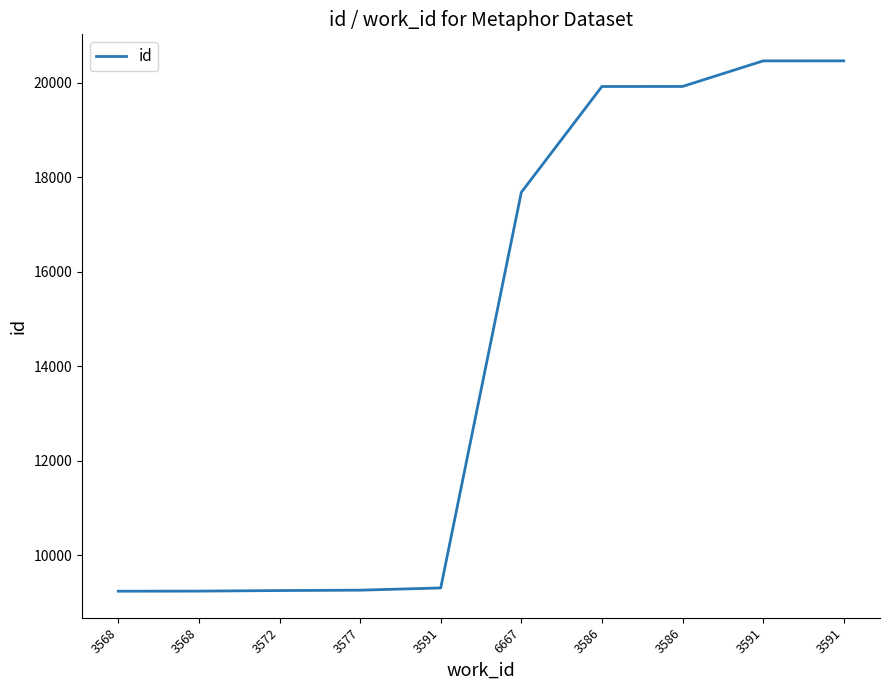

Does the chart have visible grid lines?

No